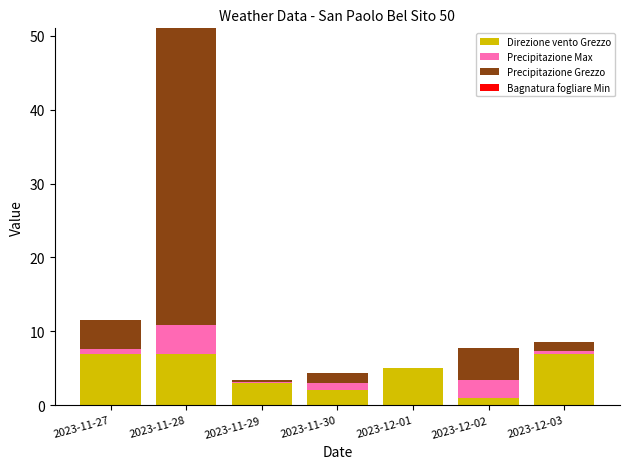

Is it true that Direzione vento Grezzo equals 12.0 at 2023-12-03?

False